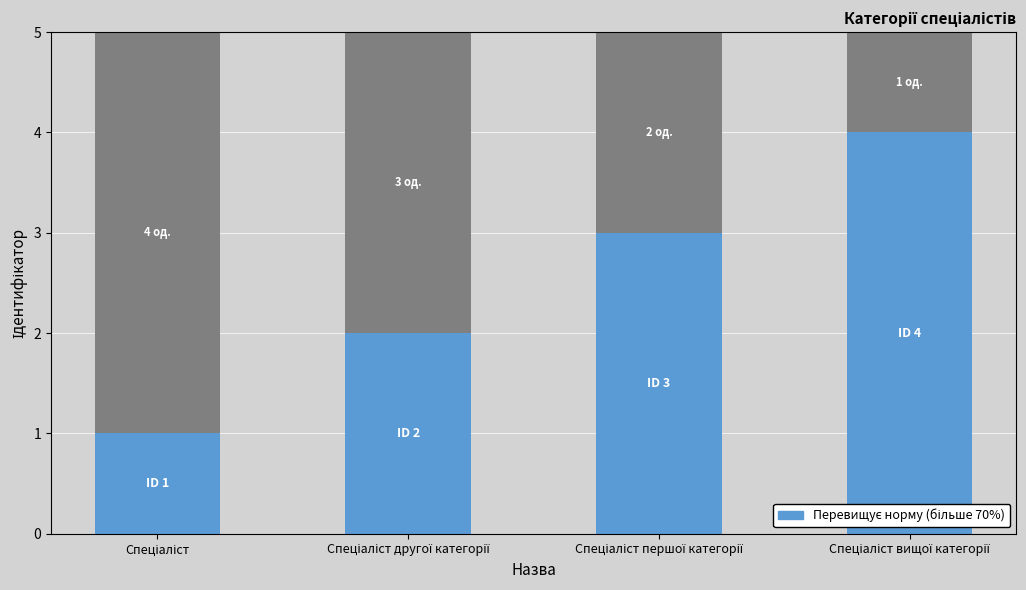

What position from the left is Спеціаліст вищої категорії?

4